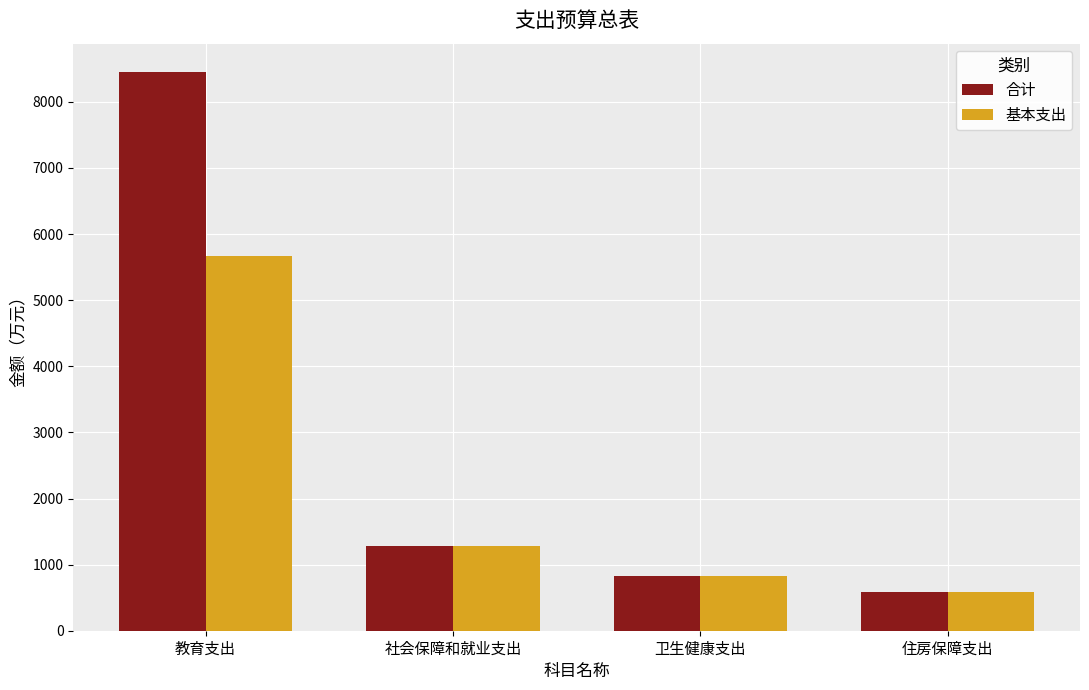

What are all the series names shown in the legend?

合计, 基本支出